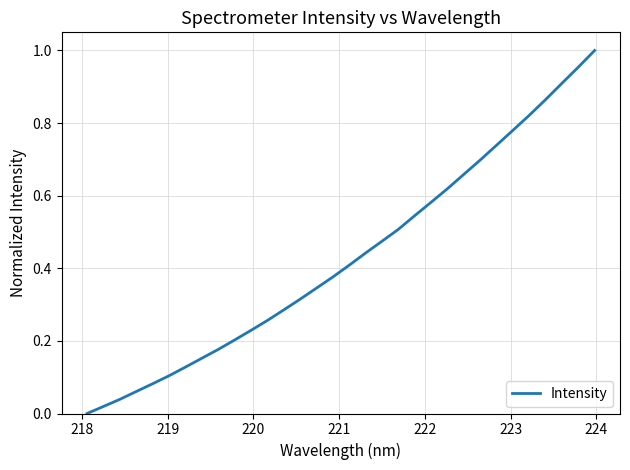

How many lines are shown in the chart?

1